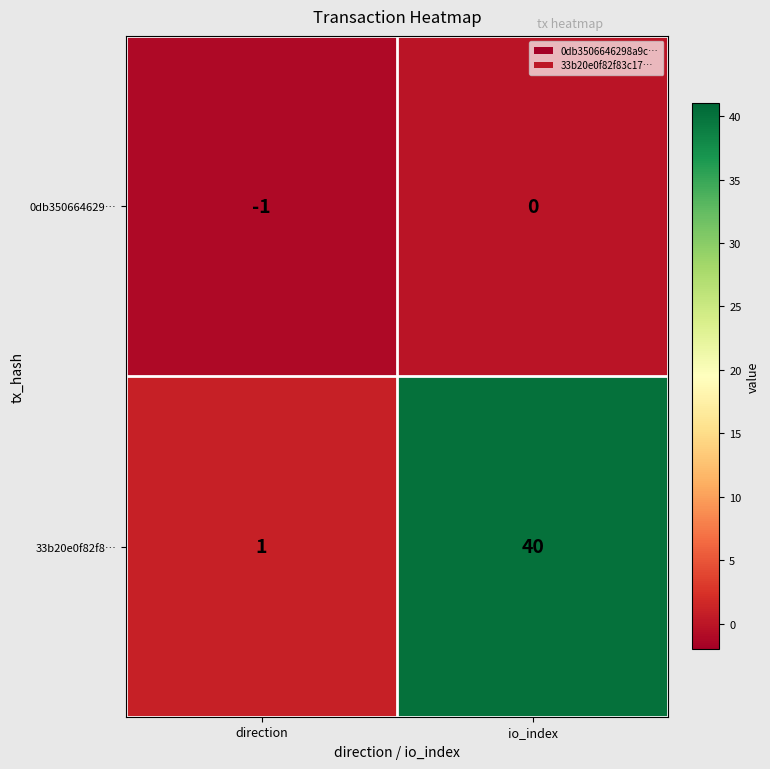

What is the difference between the highest and lowest values at io_index?

40